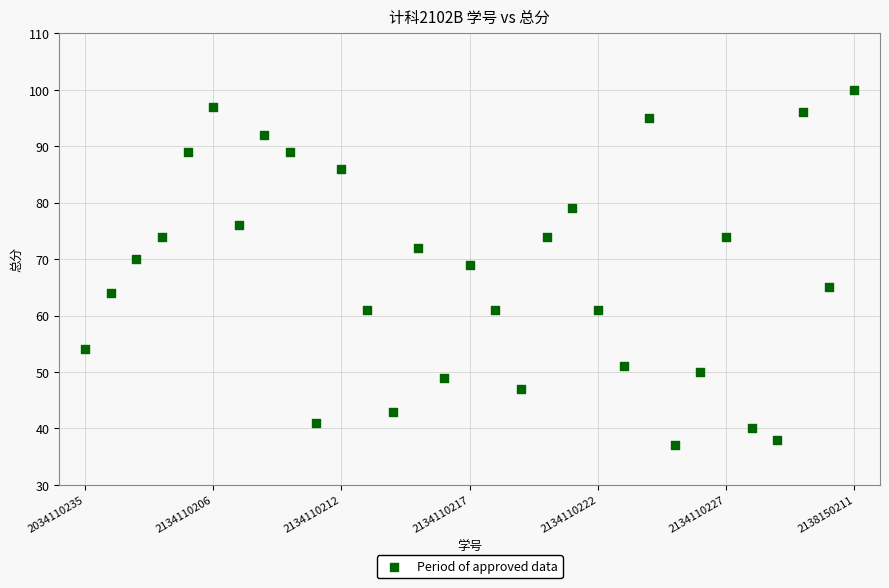

What Y value in the scatter plot is closest to 68?

69